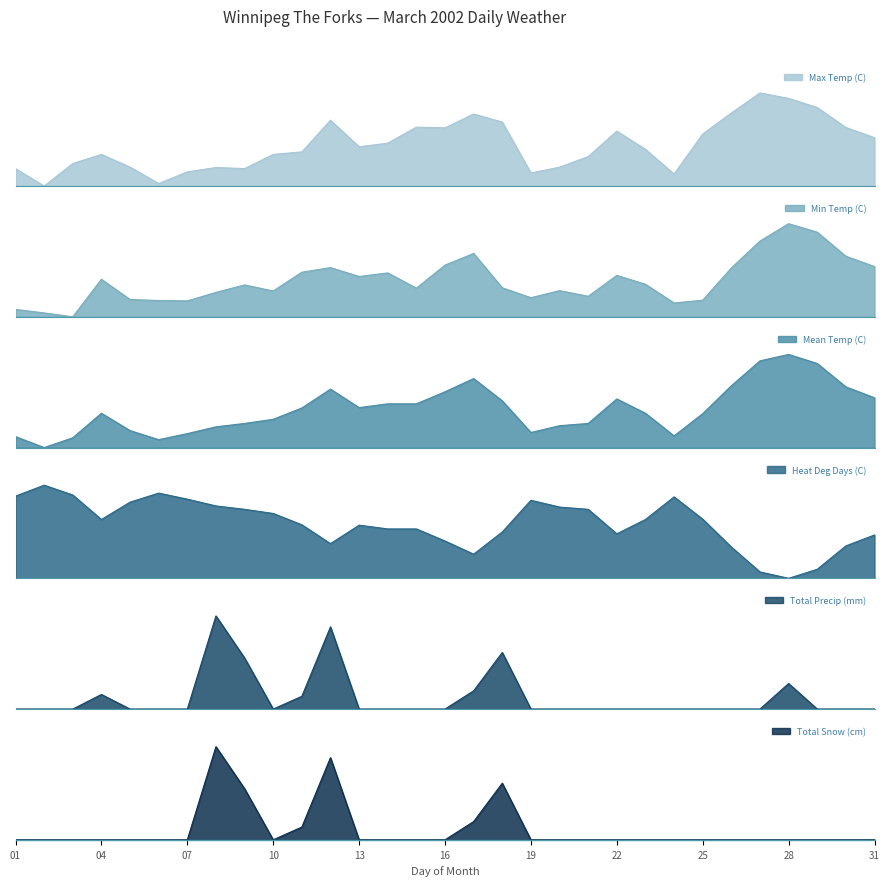

At how many categories does at least one series exceed 4?

31